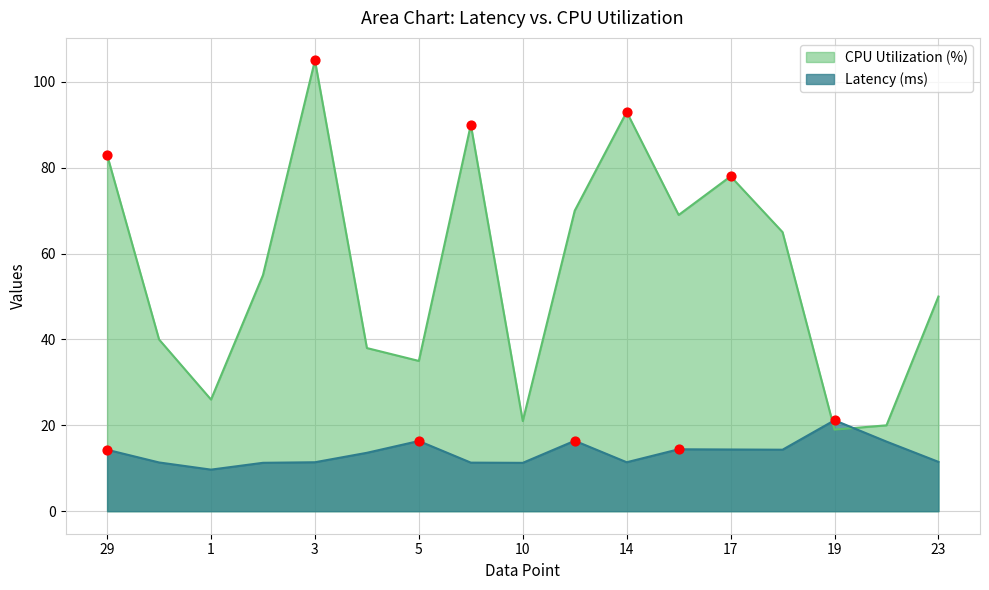

What is the total value across all series at 10?

32.3